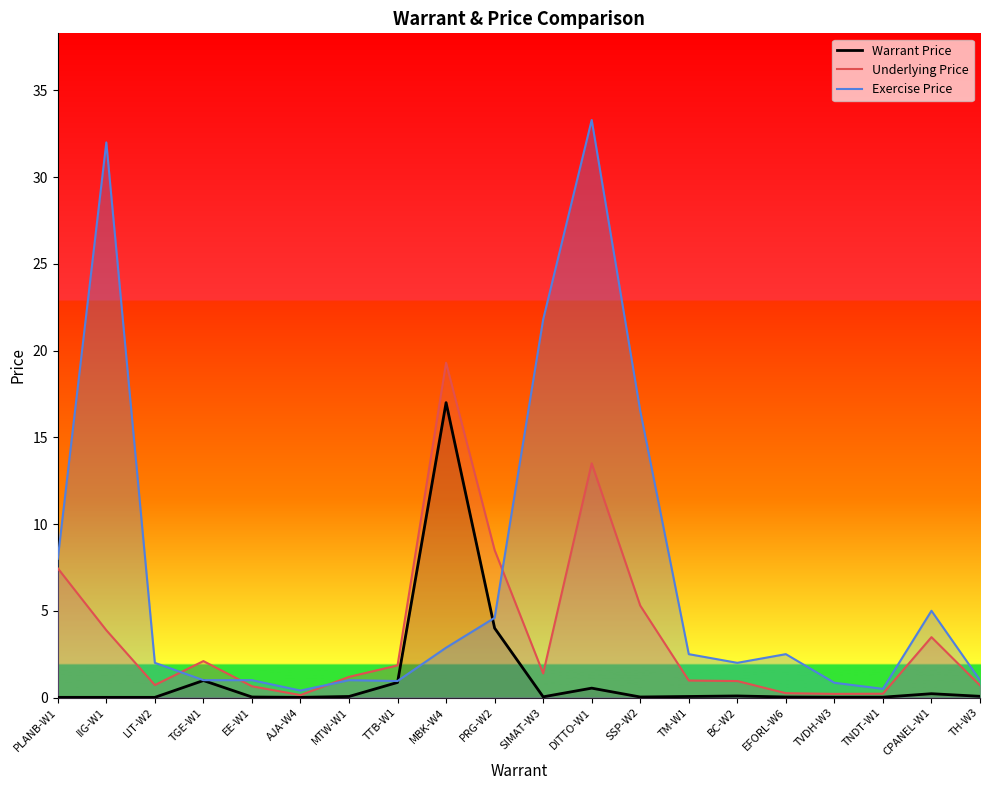

Which series changed the most between IIG-W1 and CPANEL-W1?

Exercise Price